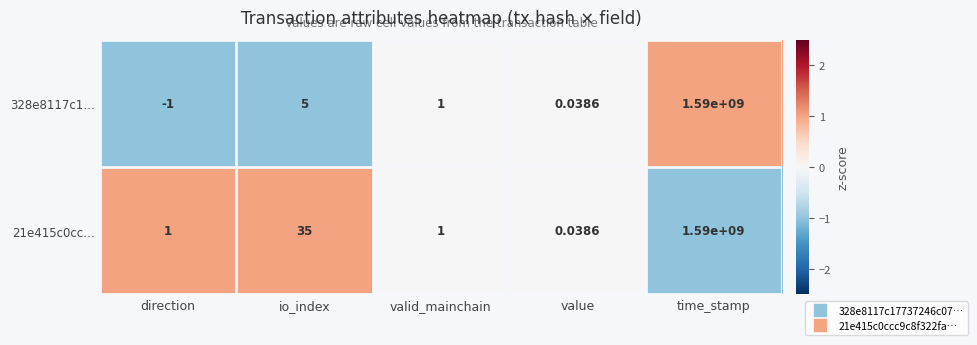

At which category does the chart reach its peak across all series?

time_stamp